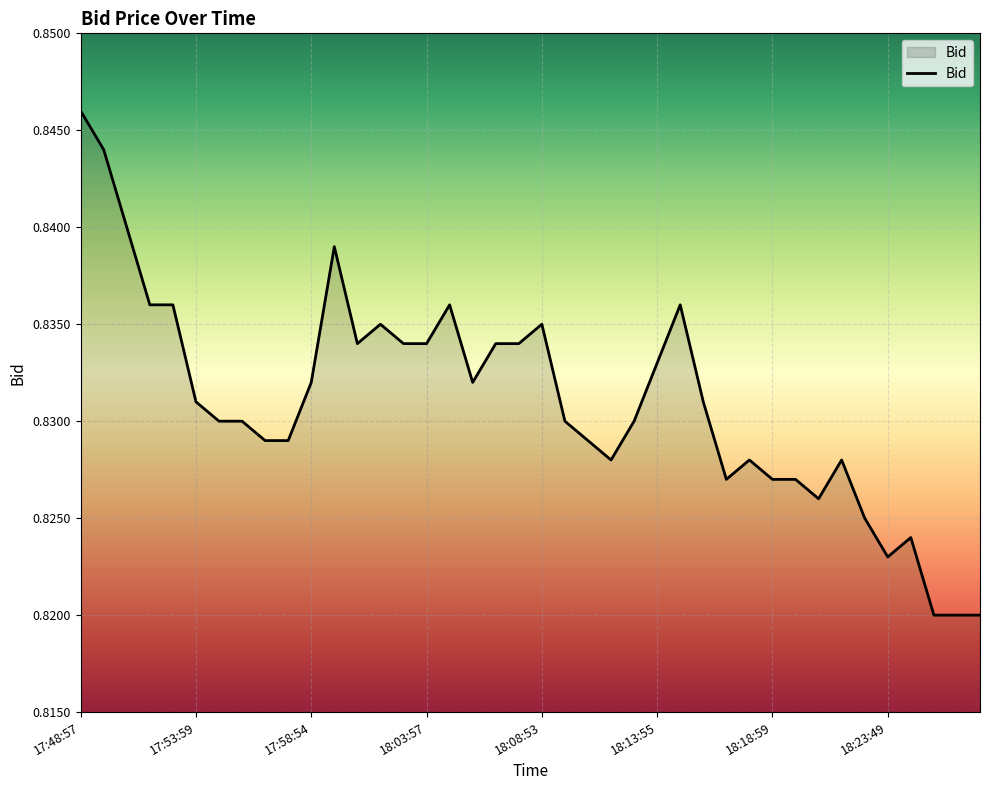

Reading right to left, what are all the values shown in this chart?

0.8	0.8	0.8	0.8	0.8	0.8	0.8	0.8	0.8	0.8	0.8	0.8	0.8	0.8	0.8	0.8	0.8	0.8	0.8	0.8	0.8	0.8	0.8	0.8	0.8	0.8	0.8	0.8	0.8	0.8	0.8	0.8	0.8	0.8	0.8	0.8	0.8	0.8	0.8	0.8